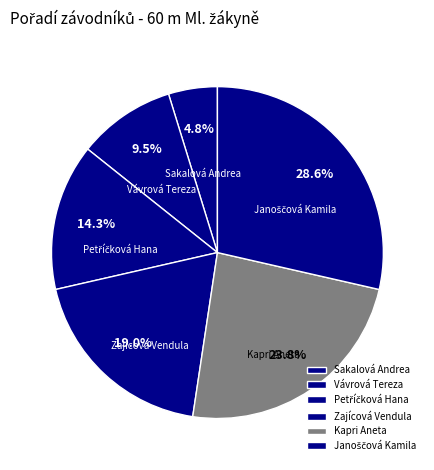

Is it true that Sakalová Andrea is 5% of the pie?

True